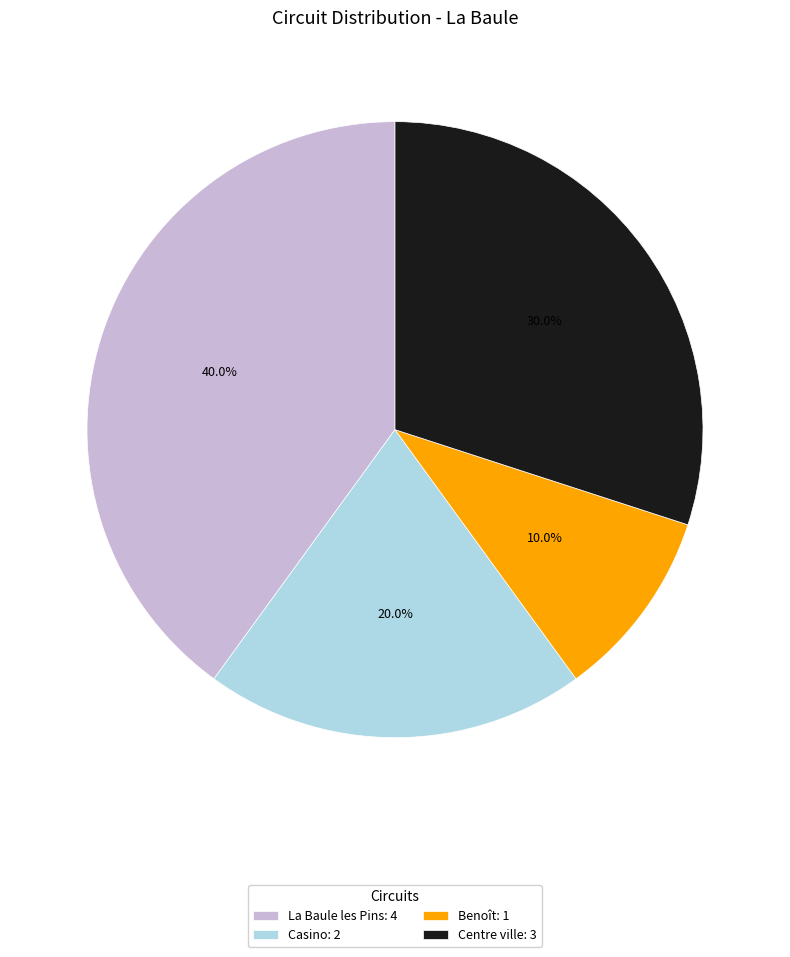

What is the largest slice in the pie chart?

La Baule les Pins